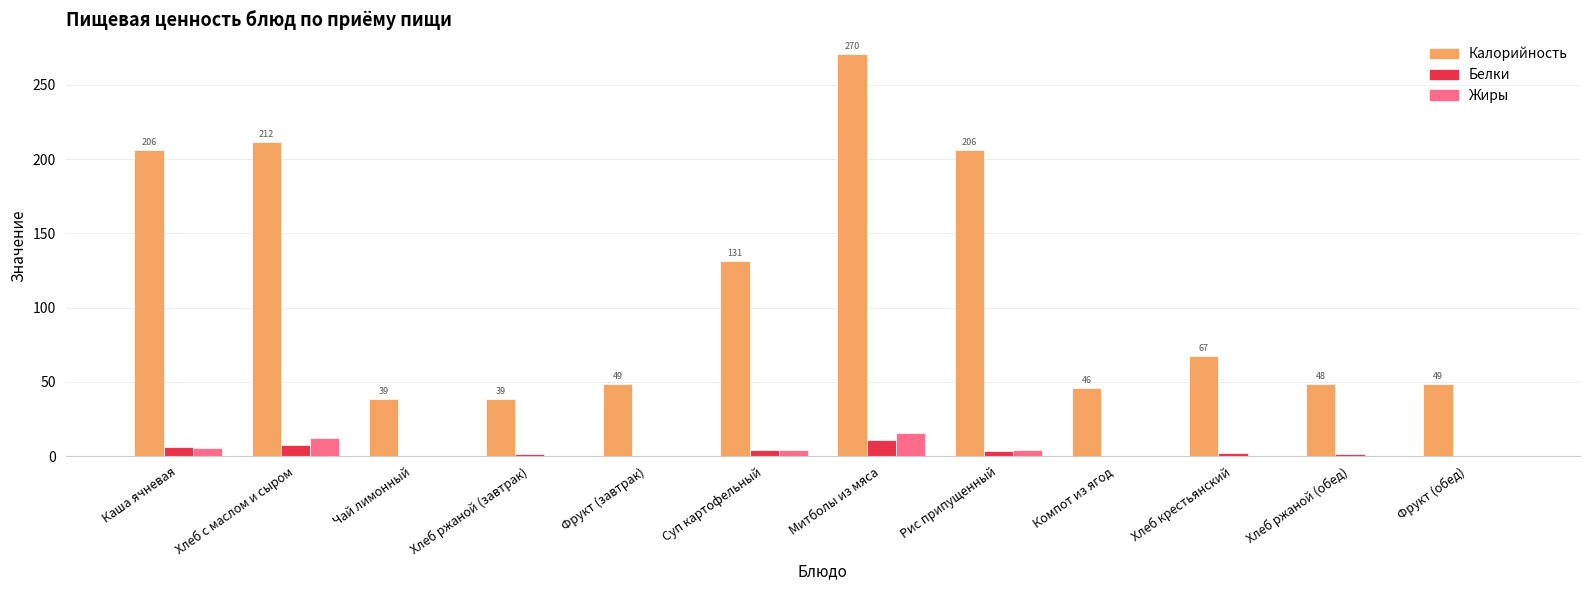

What is the greatest value displayed?

270.5